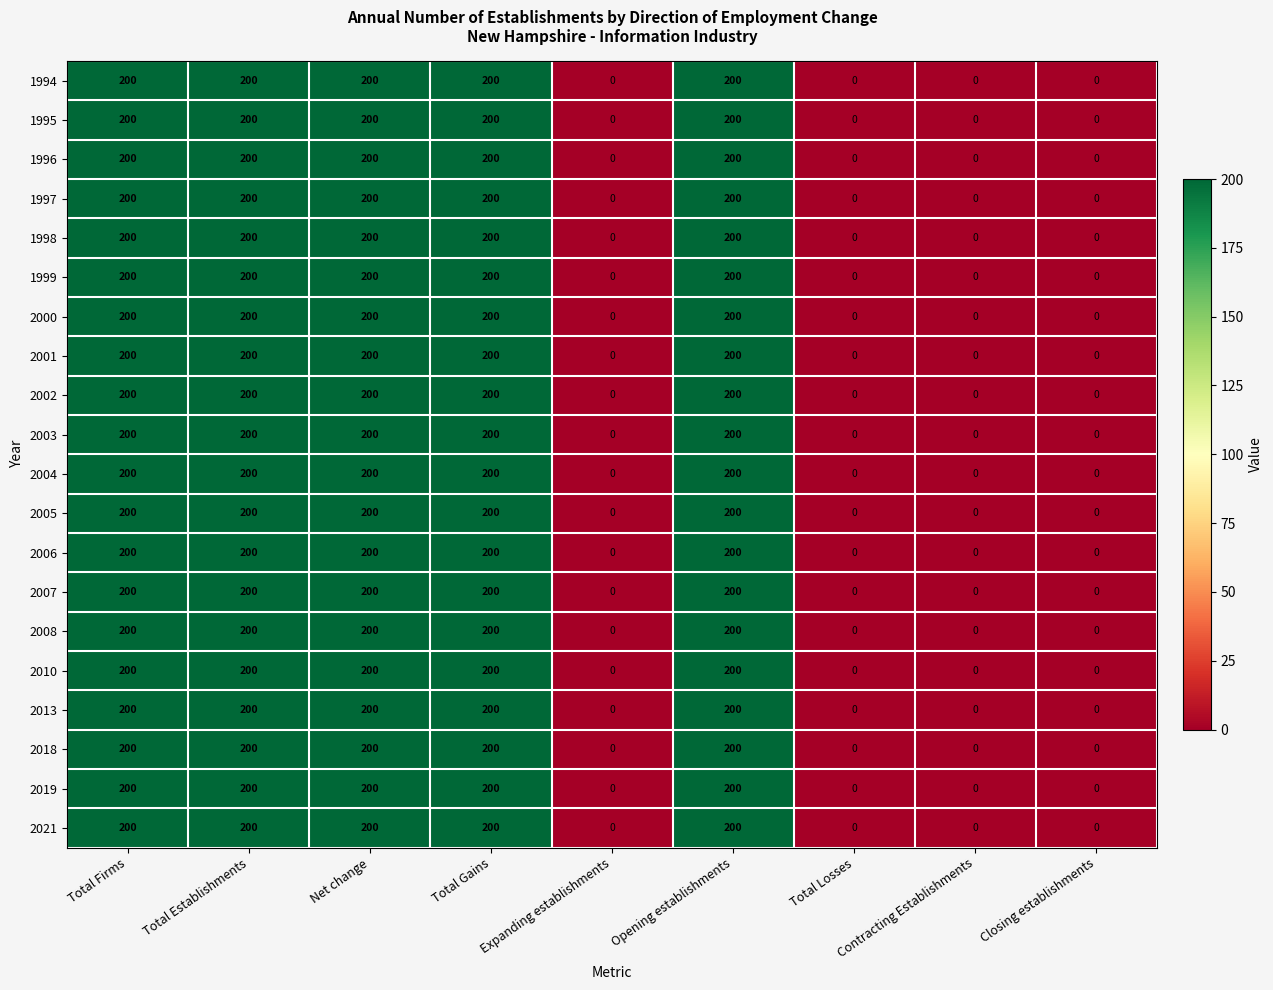

True or false: 1996 has a value of 82 at Total Gains.

False